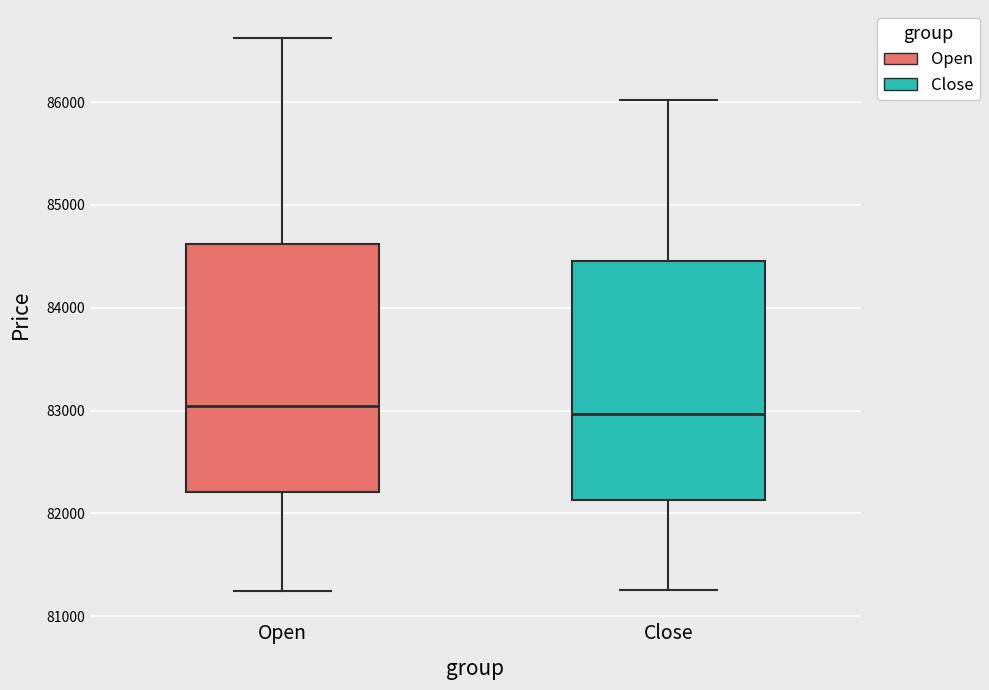

Where does the upper whisker of the box for Close end on the y-axis? The values are not printed on the chart, so give them approximately, as read against the axis.

86000